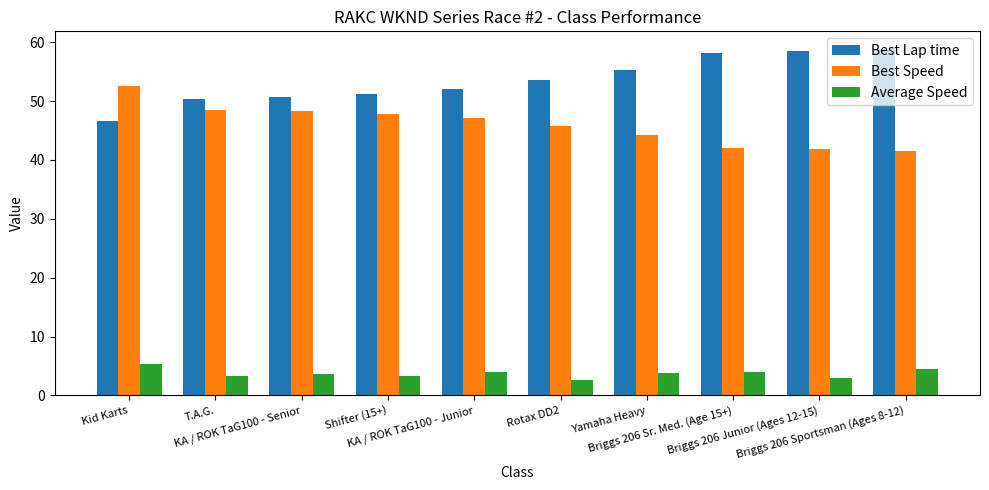

What is the greatest value displayed?

58.9